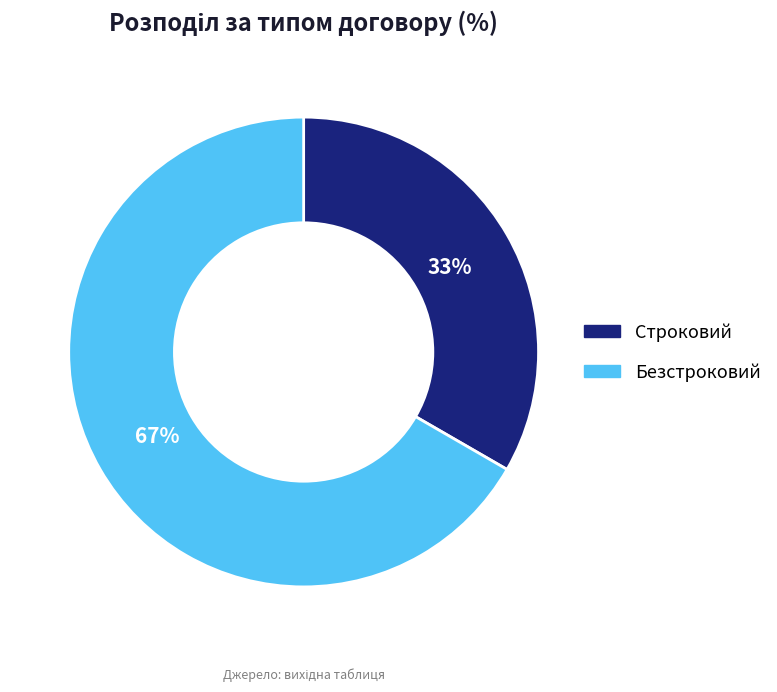

Which category has the smallest portion of the pie?

Строковий